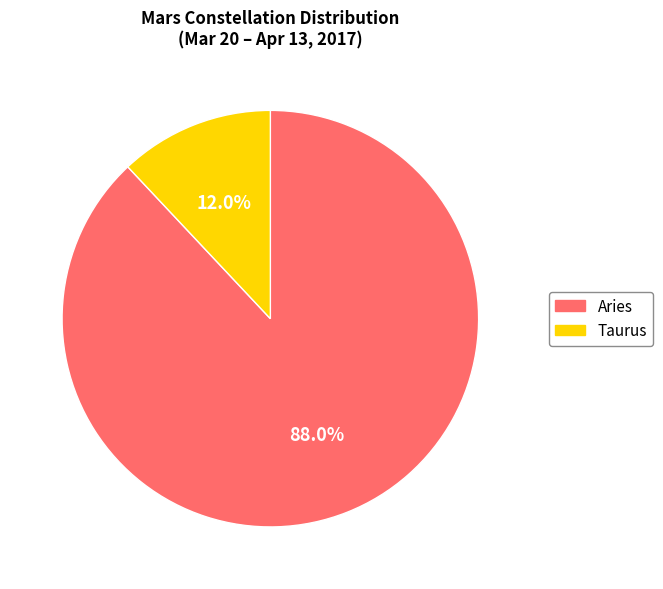

Between Taurus and Aries, which is larger?

Aries